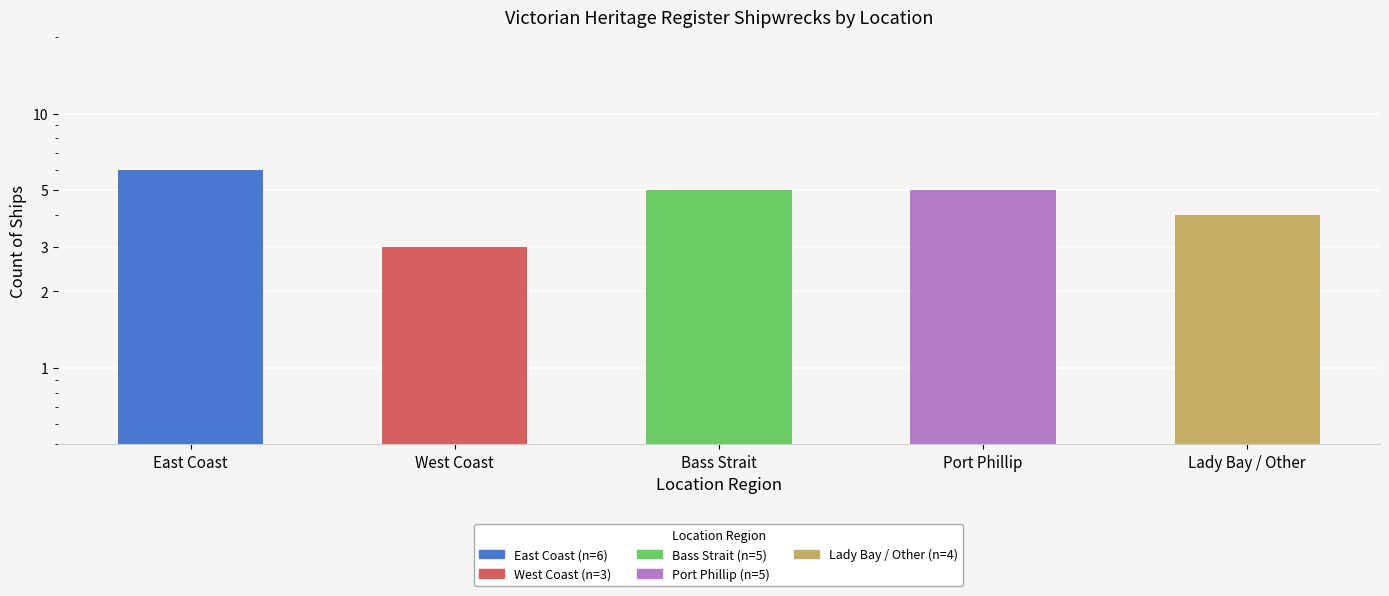

Read the value at Lady Bay / Other.

4